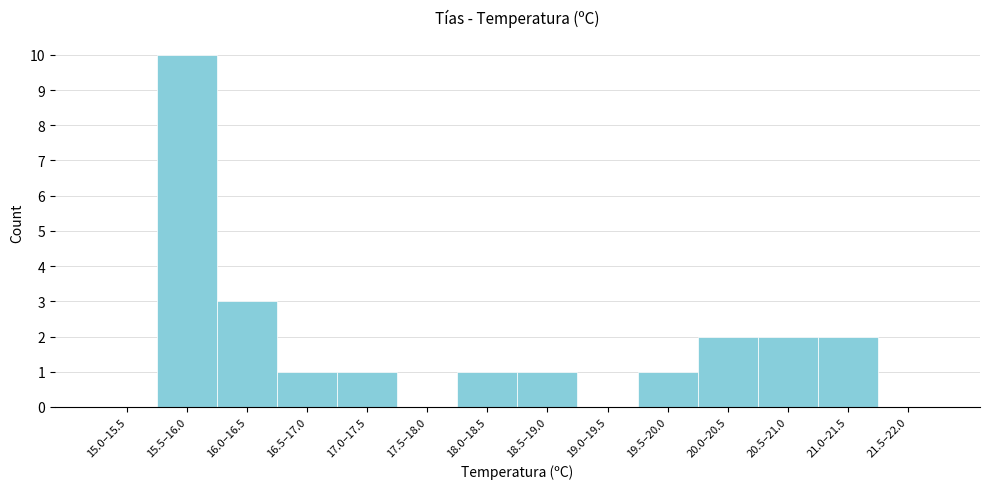

Reading left to right, transcribe all the data shown in this chart.

15.0–15.5=0	15.5–16.0=10	16.0–16.5=3	16.5–17.0=1	17.0–17.5=1	17.5–18.0=0	18.0–18.5=1	18.5–19.0=1	19.0–19.5=0	19.5–20.0=1	20.0–20.5=2	20.5–21.0=2	21.0–21.5=2	21.5–22.0=0